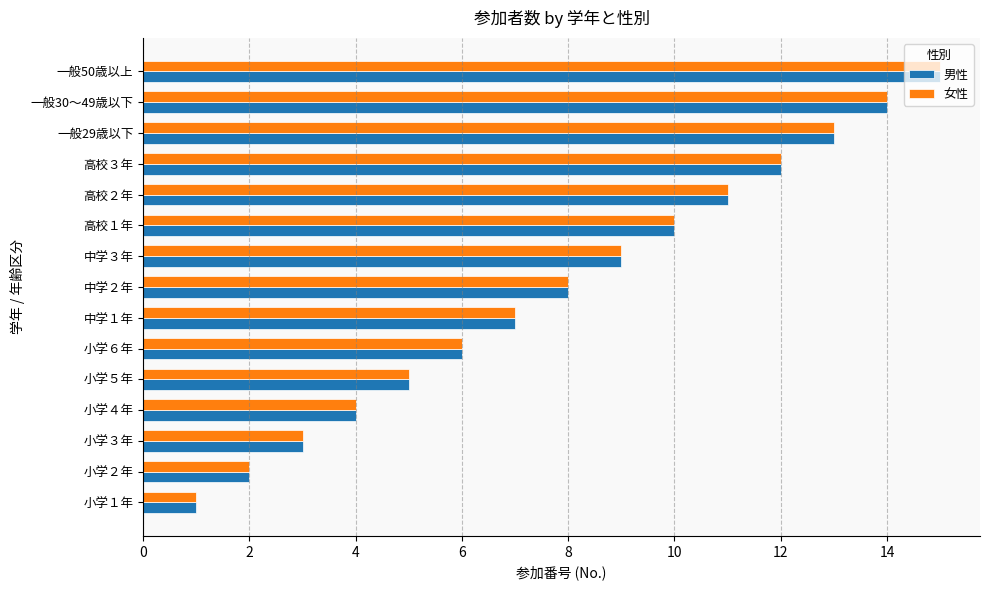

True or false: 男性 has a value of 2 at 中学３年.

False